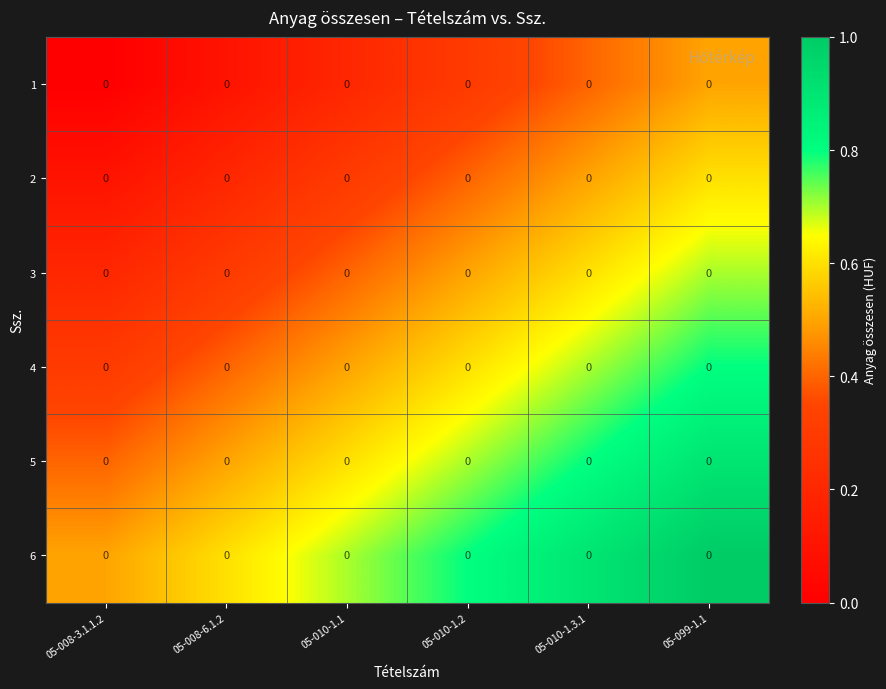

At which label is 4 closest to 0?

05-008-3.1.1.2